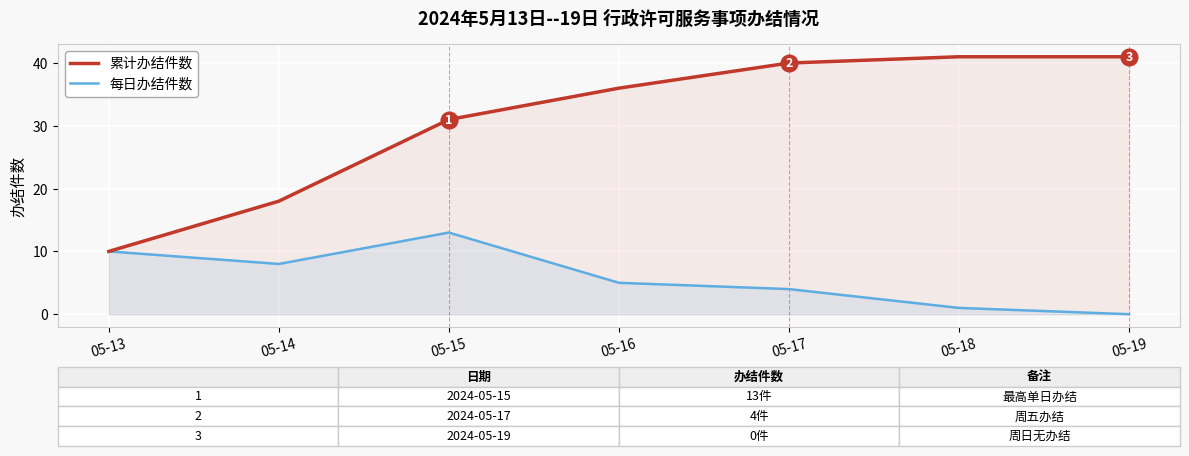

Is it true that 每日办结件数 equals 13 at 05-15?

True